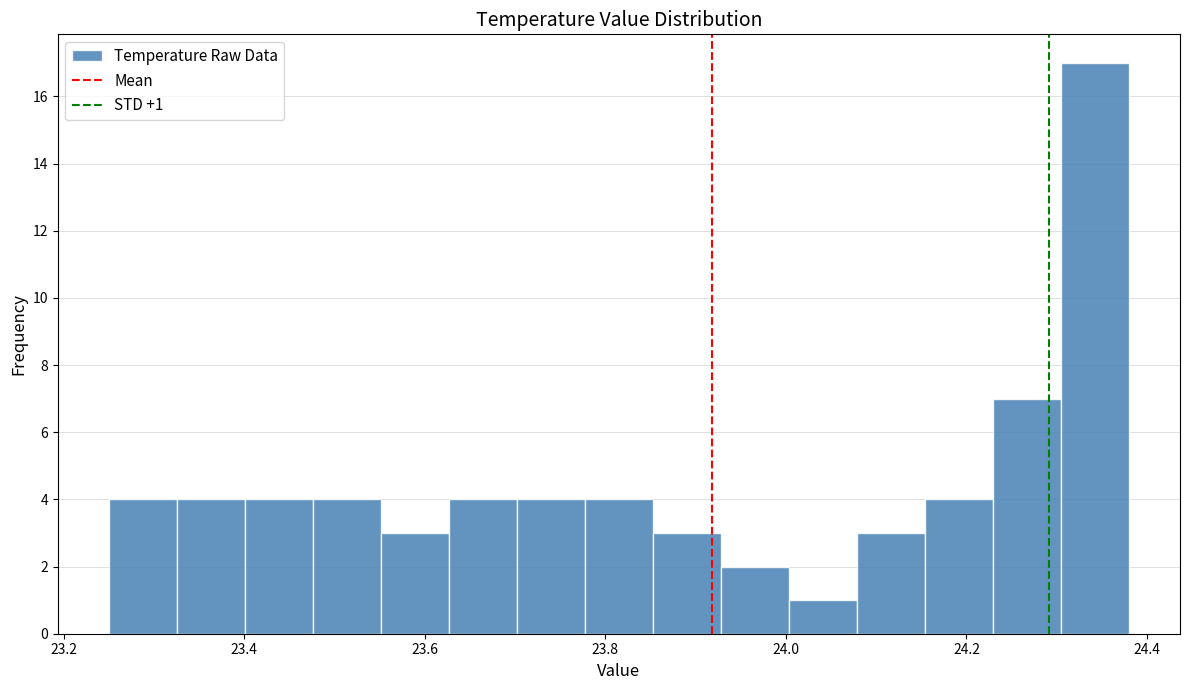

Read against the x-axis, roughly where is the centre of the tallest bar?

24.34